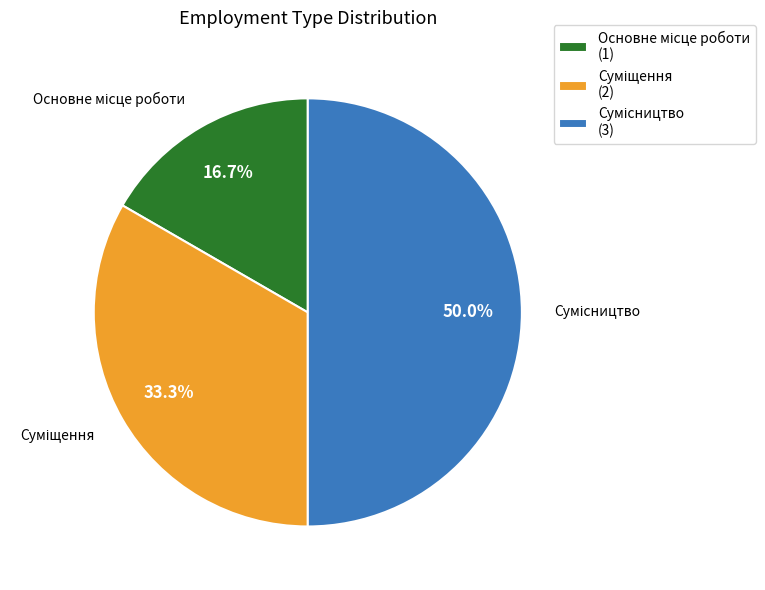

To the nearest percent, what is the average slice percentage?

33%